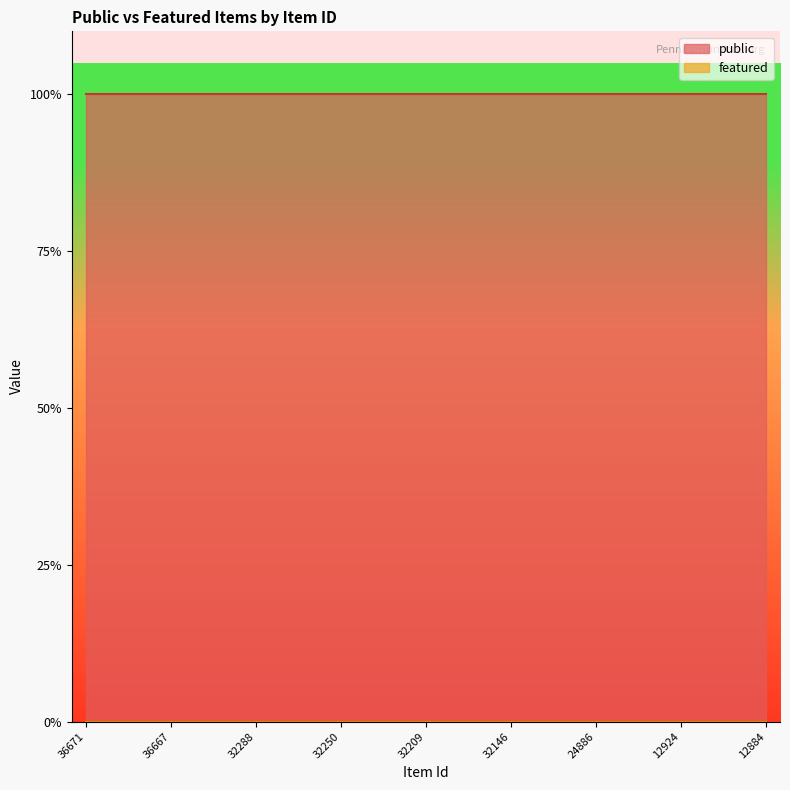

How many lines are shown in the chart?

2